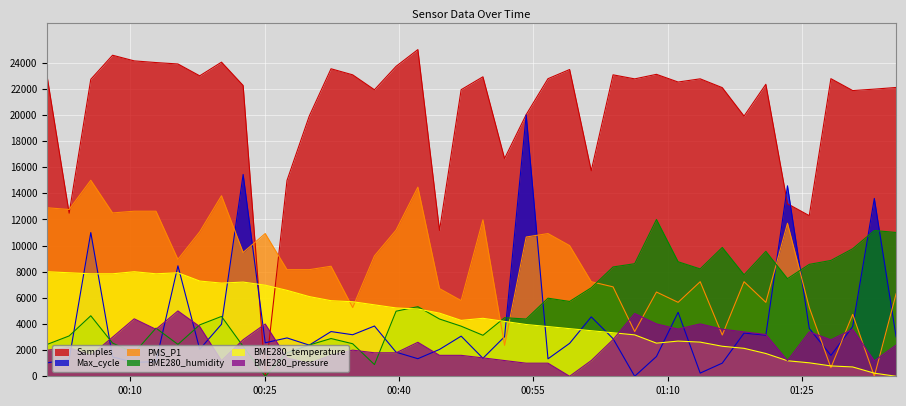

What is the value of the Max_cycle point at the 31st from the left?

243.6